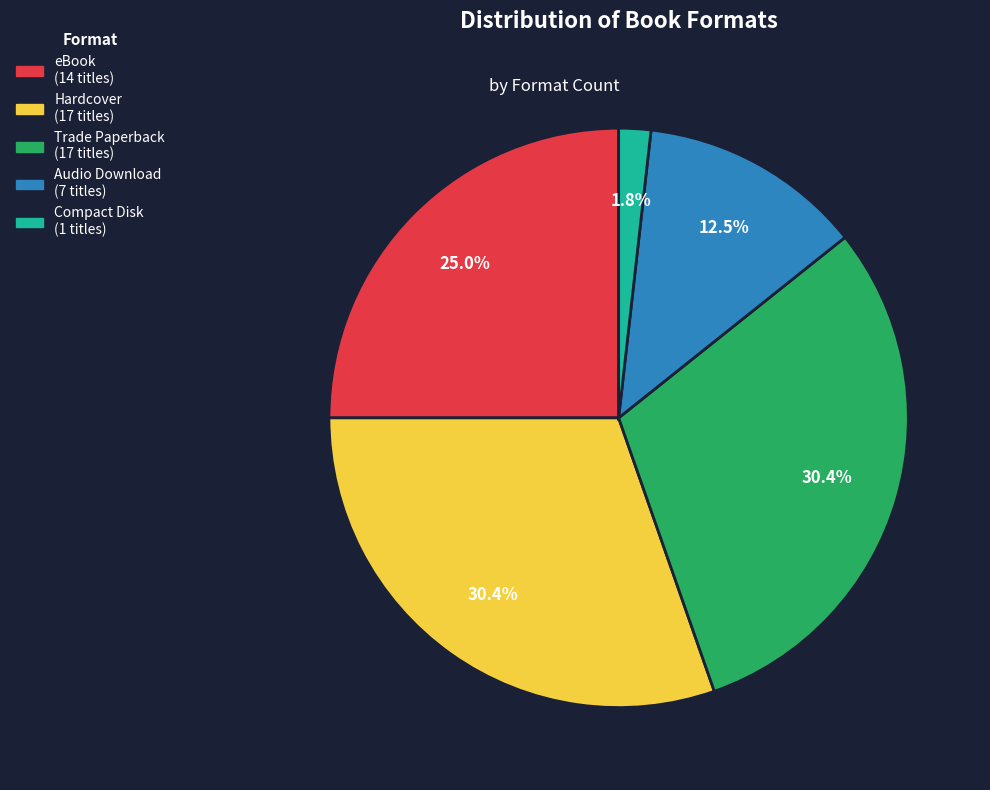

What portion of the pie excludes Hardcover?

69.6%